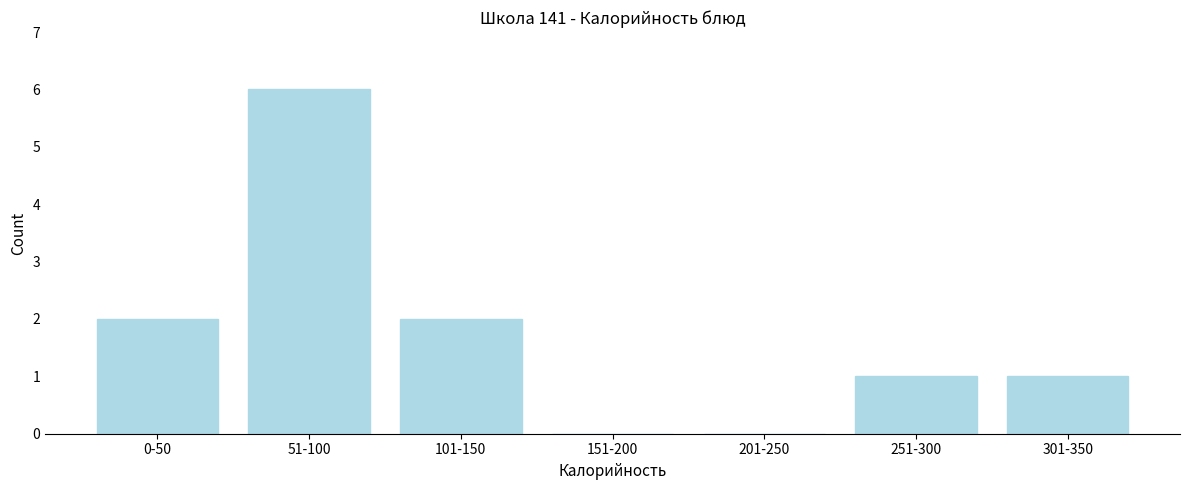

Reading left to right, what are all the values shown in this chart?

0-50=2	51-100=6	101-150=2	151-200=0	201-250=0	251-300=1	301-350=1